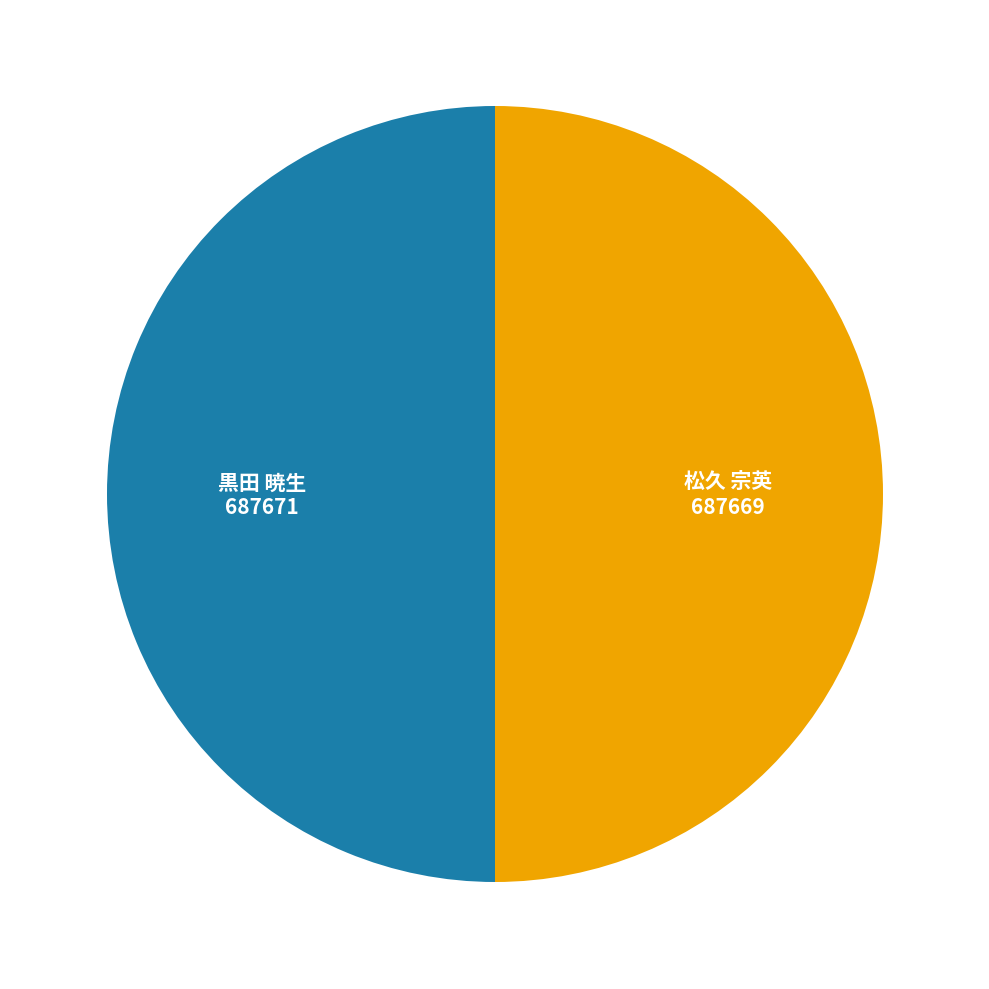

Combined, do 松久 宗英 and 黒田 暁生 account for over 50%?

Yes